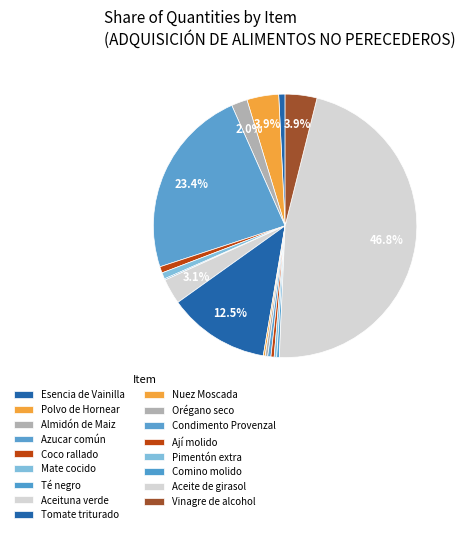

What is the ratio of the value at Vinagre de alcohol to the value at Tomate triturado?

0.3